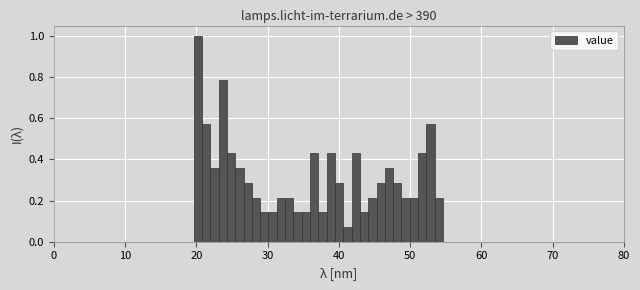

Around what value on the x-axis is the tallest bar? Give the approximate position of its centre, as read against the axis.

20